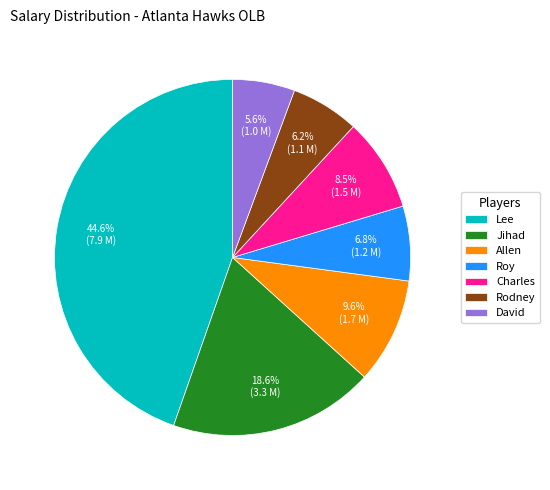

The Roy slice represents 1% of the pie. True or false?

False